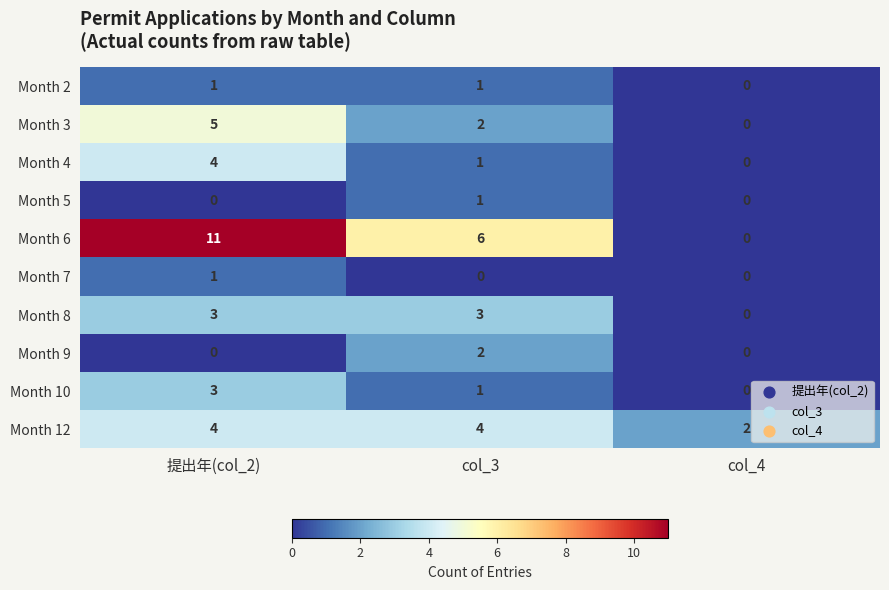

Which series has the largest total across all categories?

Month 6